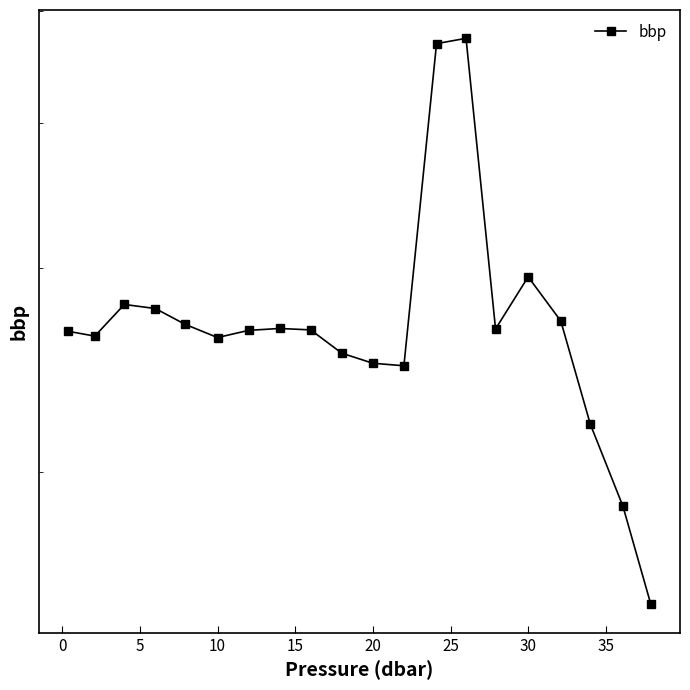

True or false: the data shows 0.0 at 20.

True